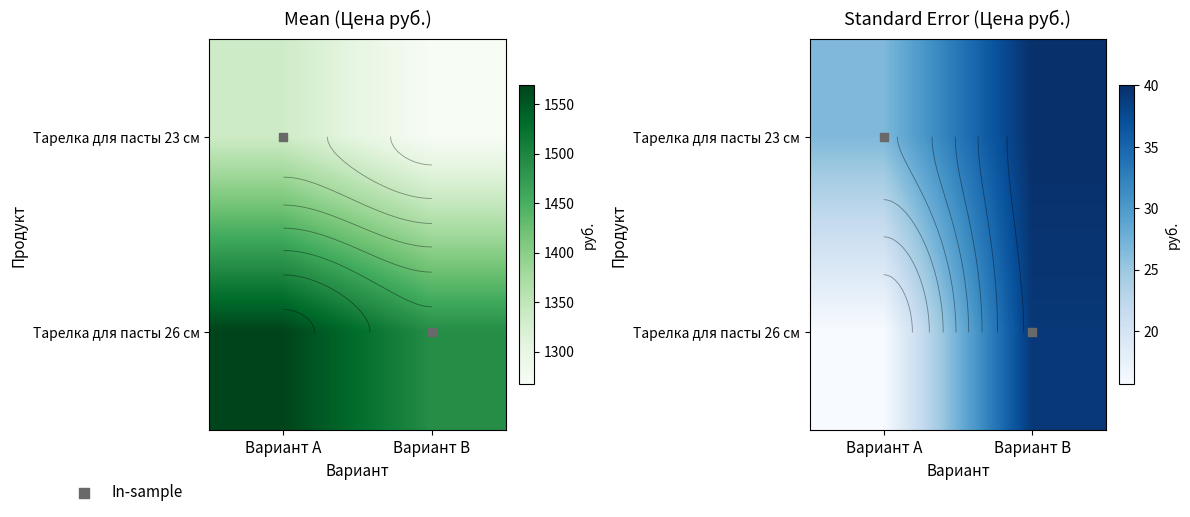

The Тарелка для пасты 26 см series shows 54.1 at Вариант B. True or false?

False